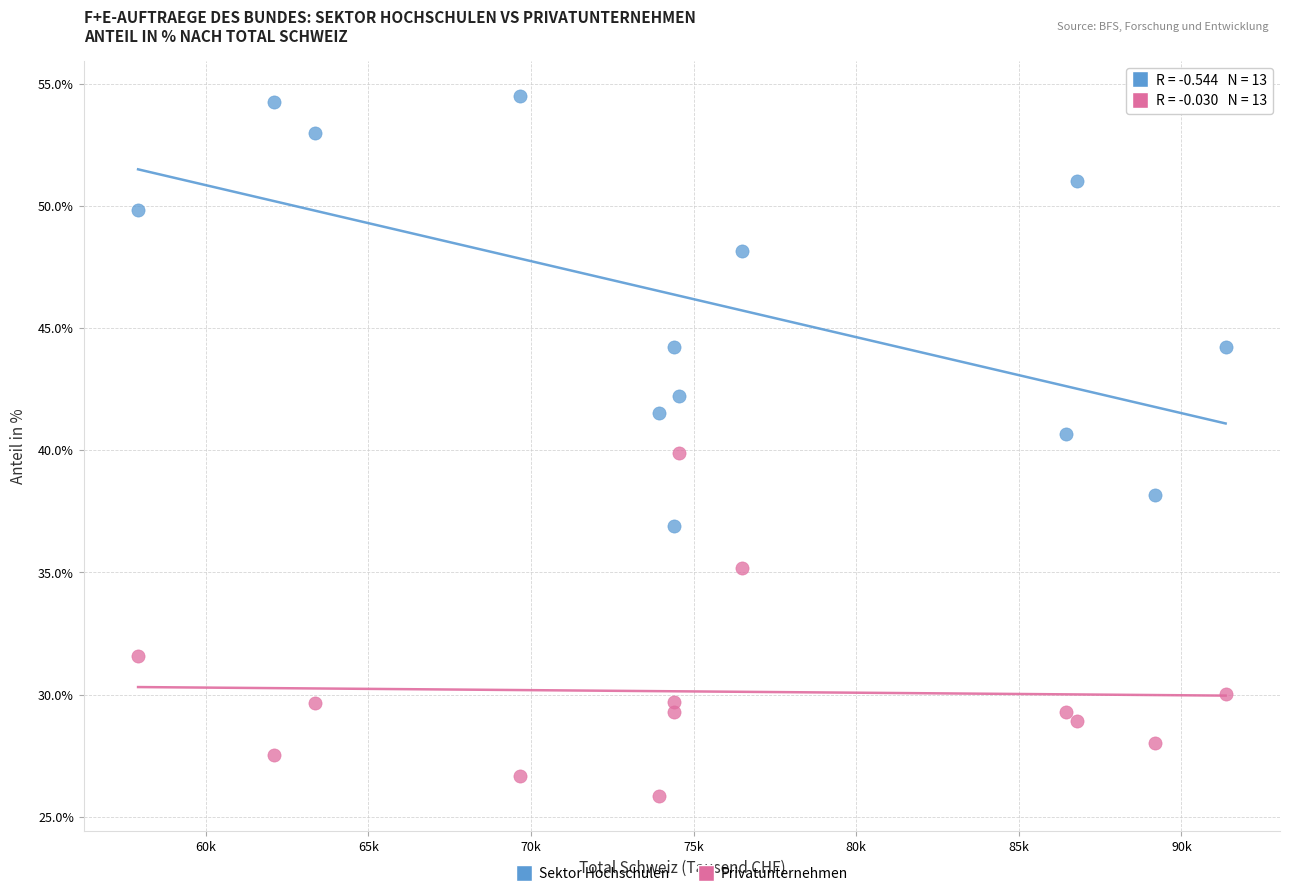

Which series contains the highest Y value?

Sektor Hochschulen